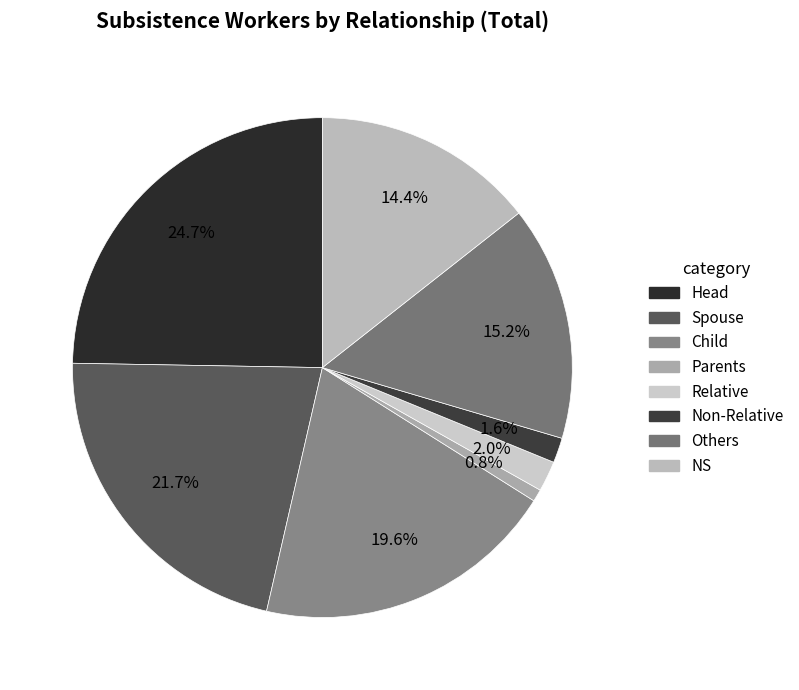

Which slice is the largest?

Head